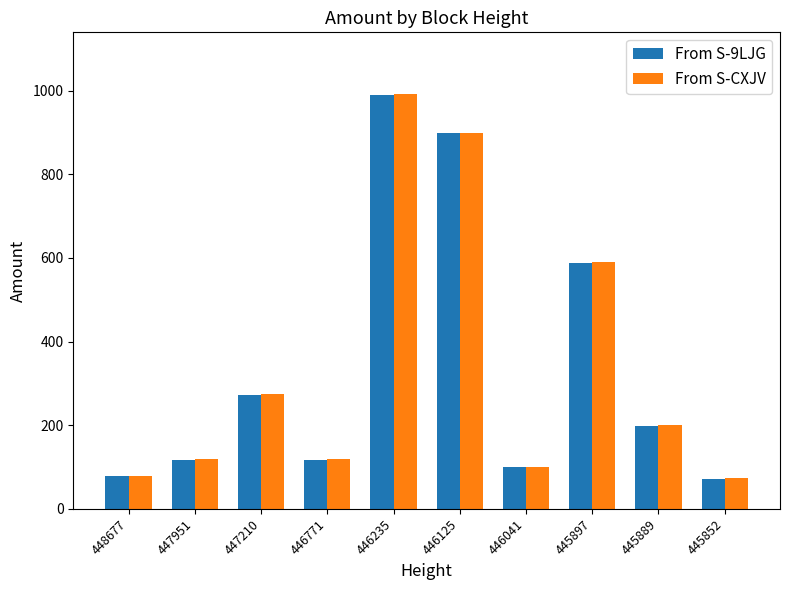

At how many categories does at least one series exceed 178?

5